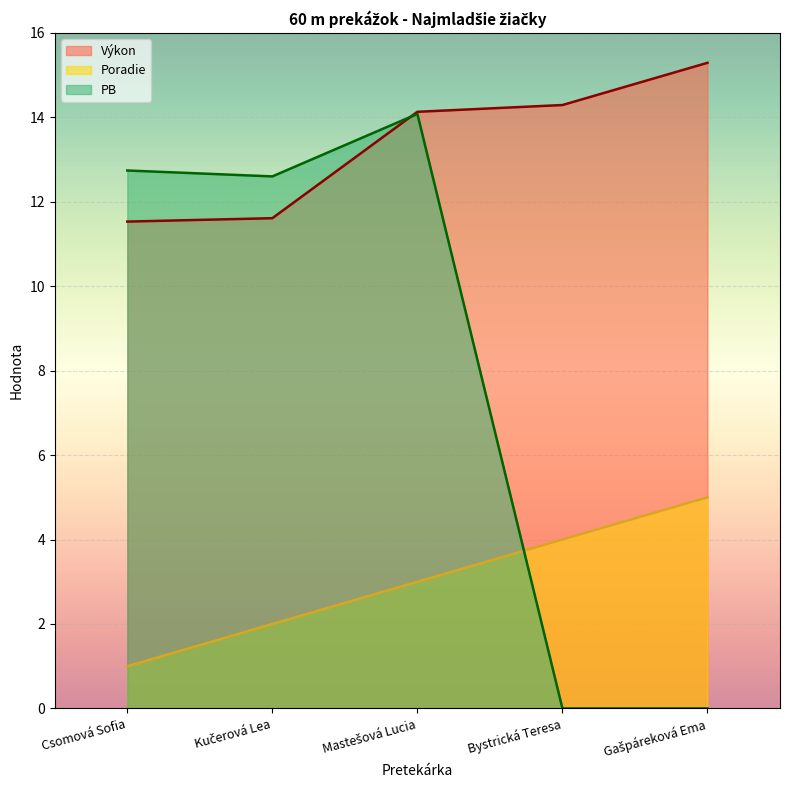

List the series in order of their peak value, highest first.

Výkon, PB, Poradie